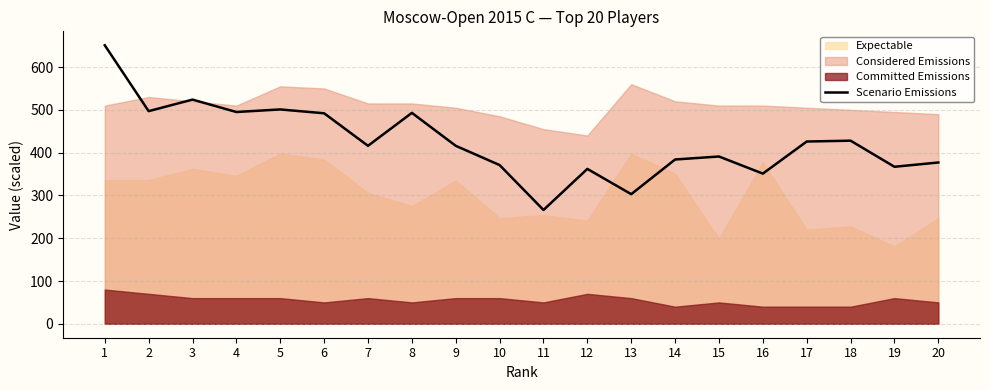

What is the change in value from 6 to 9?

-76